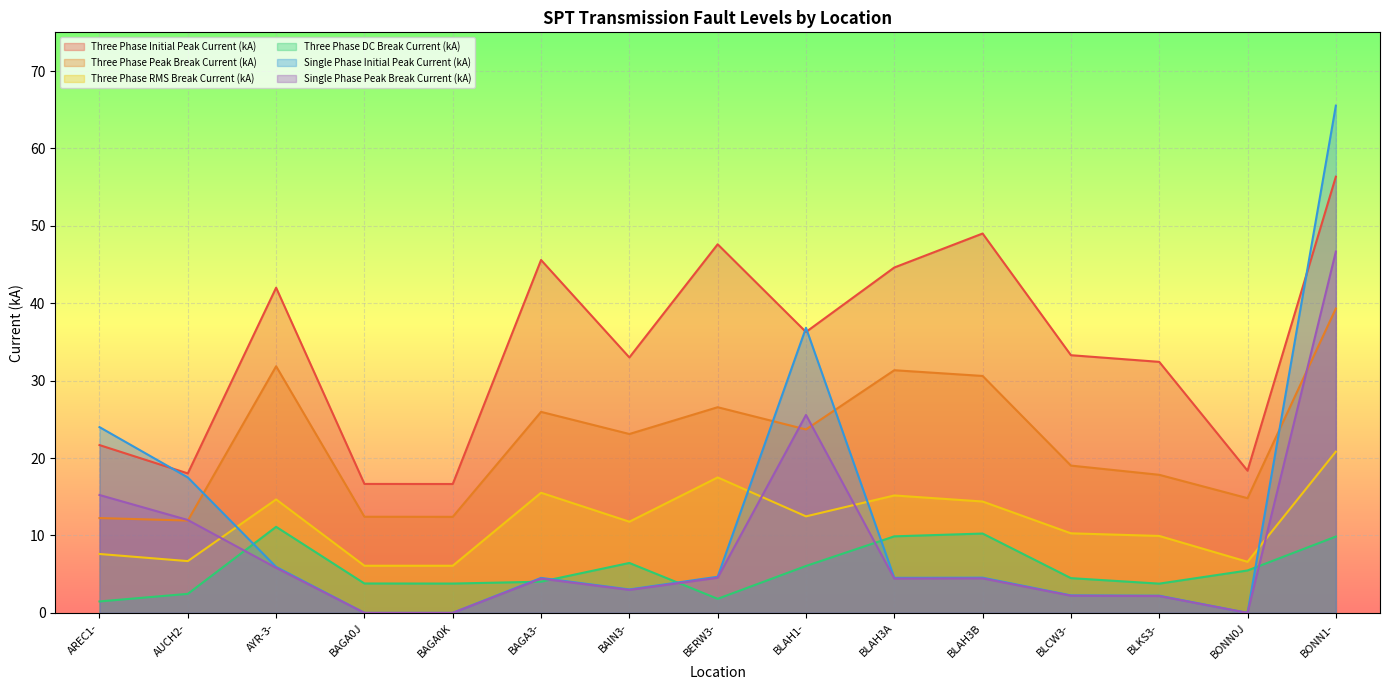

After their last crossing, which series has the higher values: Three Phase Peak Break Current (kA) or Single Phase Initial Peak Current (kA)?

Single Phase Initial Peak Current (kA)